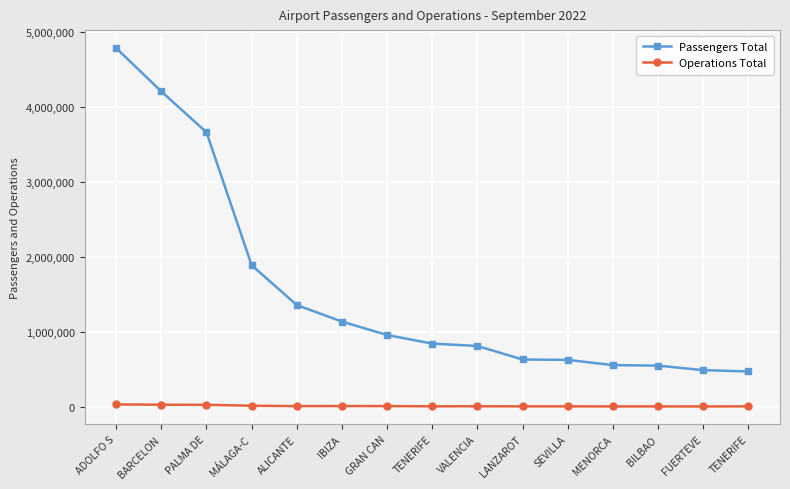

Is the value of Passengers Total at BARCELON greater than the value of Operations Total at BILBAO?

Yes